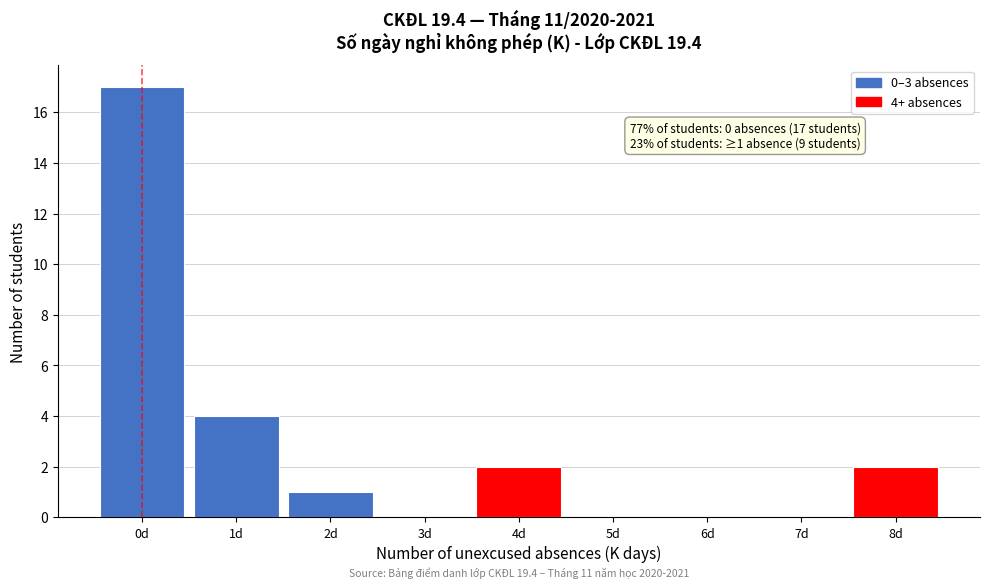

Reading left to right, list all the values displayed in this chart.

0d=17	1d=4	2d=1	3d=0	4d=2	5d=0	6d=0	7d=0	8d=2